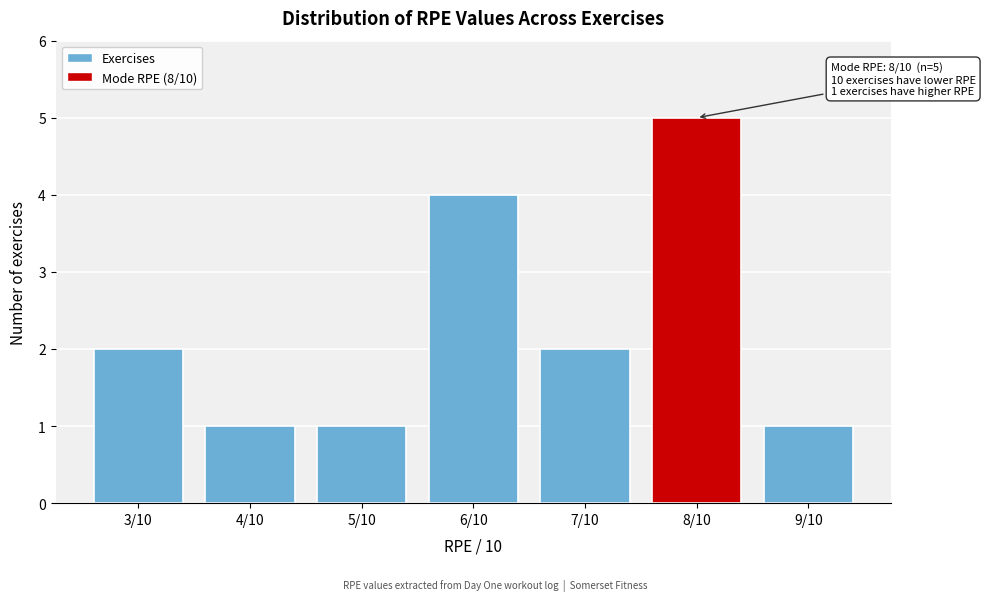

Reading left to right, what are all the values shown in this chart?

3/10=2	4/10=1	5/10=1	6/10=4	7/10=2	8/10=5	9/10=1